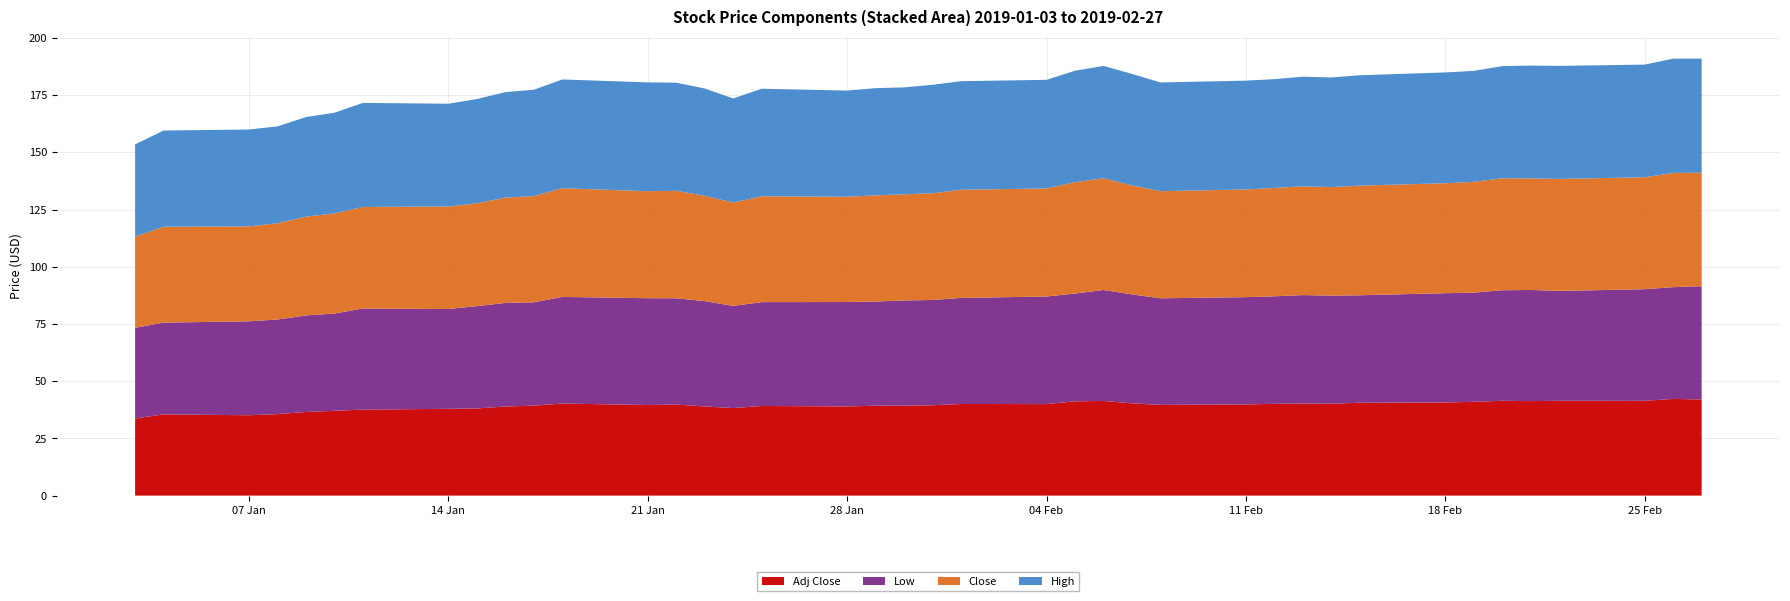

Reading left to right, what are all the values shown in this chart?

Adj Close: 33.7	35.5	35.1	35.6	36.5	37.0	37.6	37.9	38.1	38.9	39.3	40.2	39.6	39.8	39.0	38.2	39.2	39.0	39.3	39.3	39.5	40.0	40.0	41.2	41.4	40.3	39.6	39.8	40.1	40.2	40.2	40.6	40.7	41.0	41.4	41.3	41.4	41.4	42.2	42.0
Low: 39.6	40.1	41.0	41.3	42.2	42.5	44.2	43.6	44.7	45.2	45.2	46.6	46.7	46.4	46.0	44.7	45.4	45.6	45.5	46.0	46.0	46.3	47.0	47.1	48.5	47.6	46.6	46.9	47.0	47.4	47.2	47.0	47.8	47.7	48.3	48.6	48.0	48.8	48.8	49.5
Close: 39.8	41.9	41.5	42.0	43.2	43.8	44.4	44.8	45.0	46.0	46.4	47.5	46.8	47.0	46.0	45.2	46.2	46.0	46.4	46.4	46.6	47.3	47.2	48.7	48.8	47.6	46.8	47.0	47.3	47.5	47.4	47.9	48.0	48.4	48.9	48.8	48.9	48.9	49.9	49.6
High: 40.4	42.0	42.3	42.3	43.5	44.0	45.5	44.9	45.5	46.1	46.5	47.5	47.5	47.2	46.9	45.5	47.0	46.4	46.8	46.7	47.4	47.4	47.5	48.7	49.1	48.7	47.5	47.5	47.5	47.9	47.9	48.2	48.4	48.5	49.0	49.3	49.4	49.2	49.9	49.8